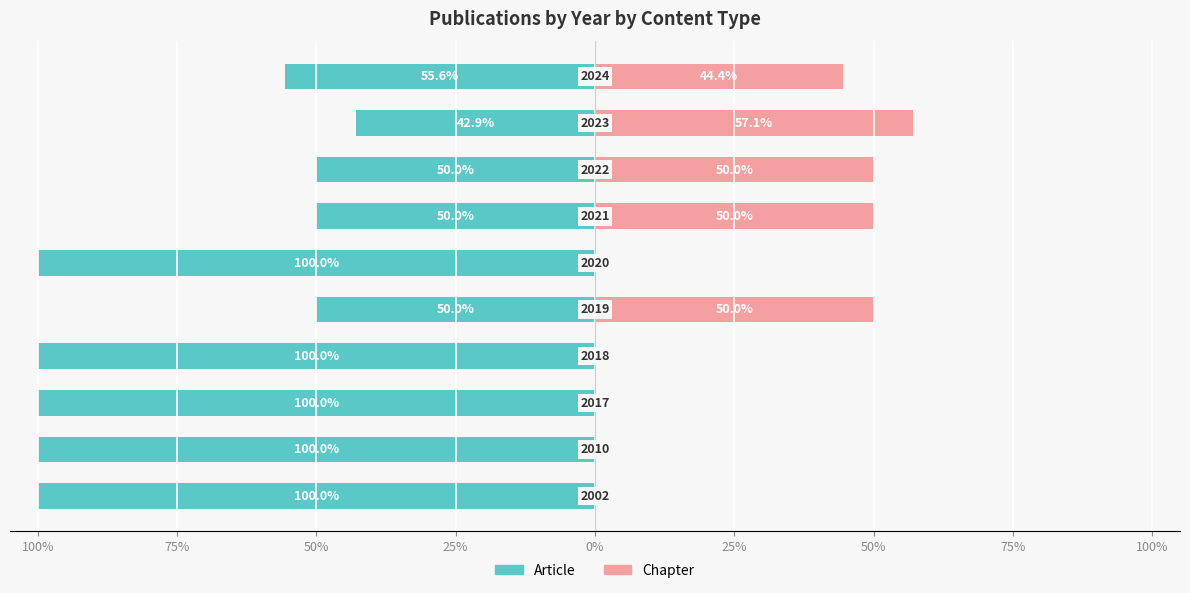

What are all the series names shown in the legend?

Article, Chapter